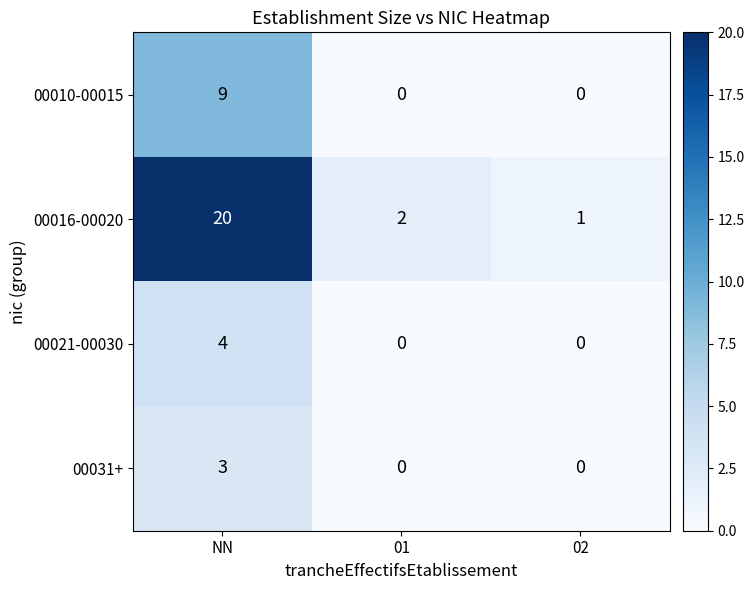

Reading left to right, what are all the values shown in this chart?

00010-00015: 9	0	0
00016-00020: 20	2	1
00021-00030: 4	0	0
00031+: 3	0	0